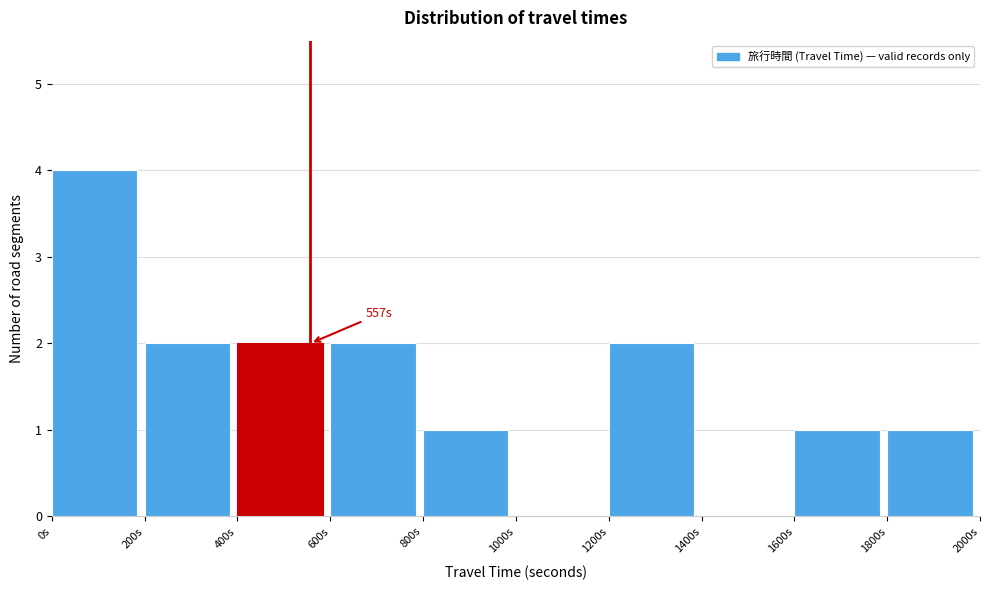

Over which range of the x-axis is the bar tallest?

0 to 200